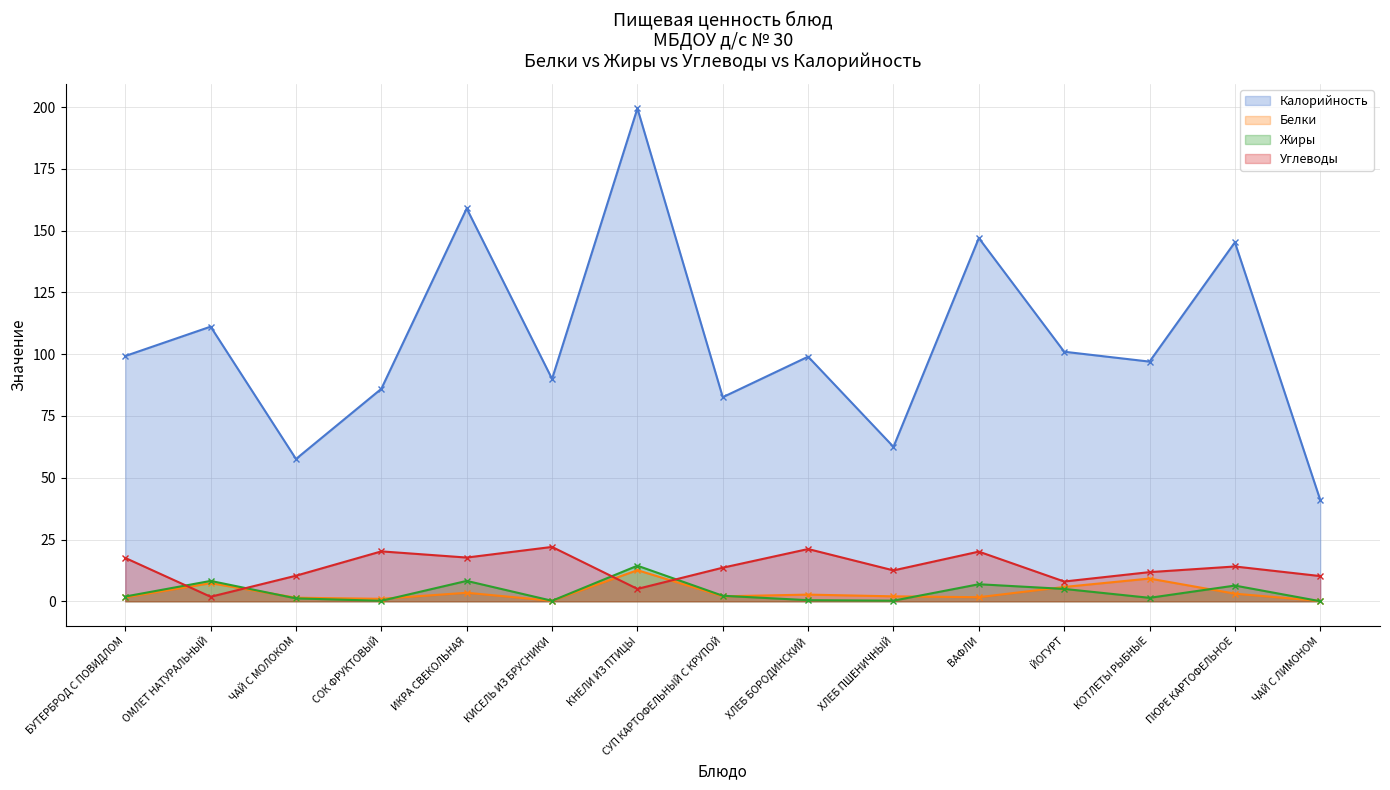

At which label does Калорийность first exceed 99?

БУТЕРБРОД С ПОВИДЛОМ